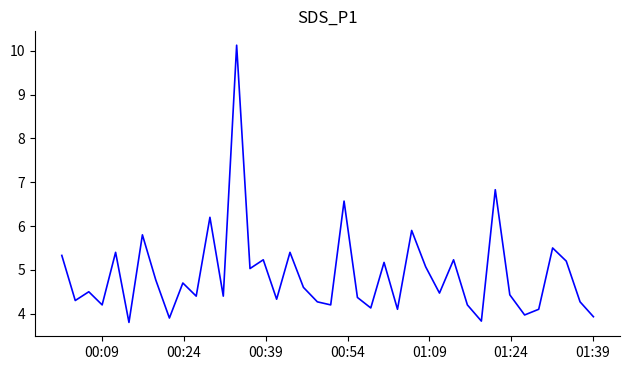

What is the maximum value shown in the chart?

10.1